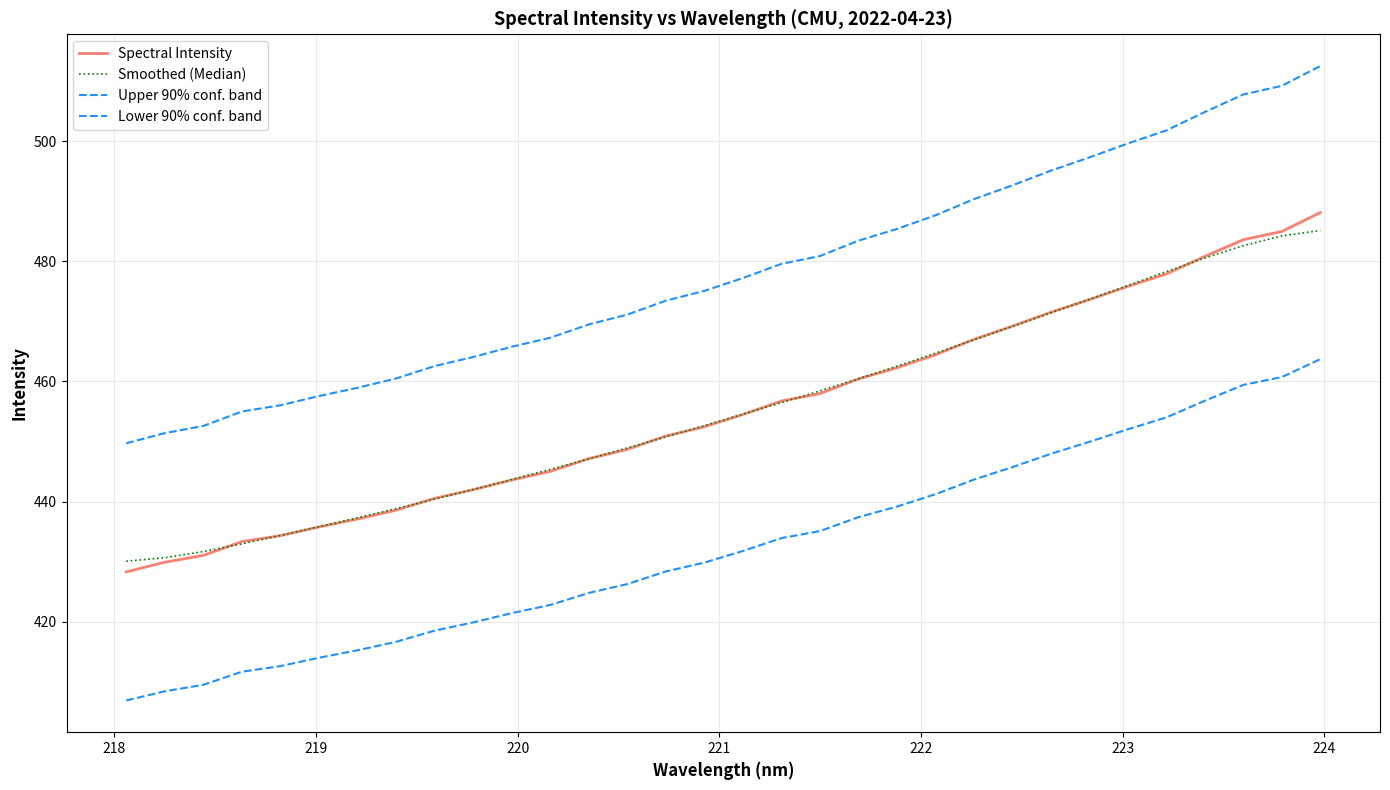

Is this an area chart (filled region under the line)?

No